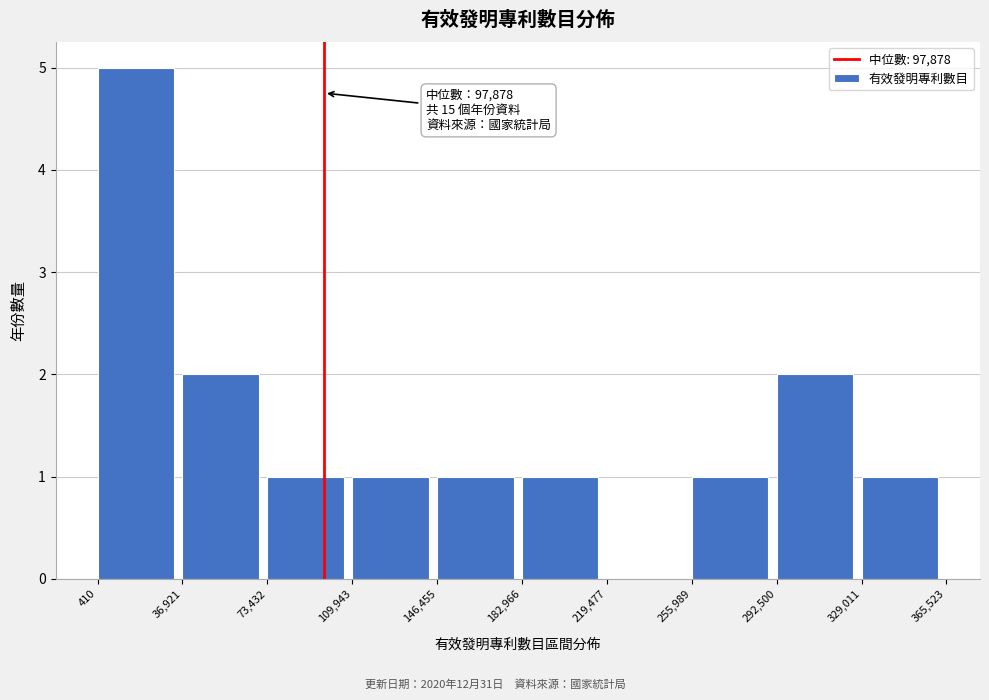

Over which range of the x-axis is the bar tallest?

410 to 36,921